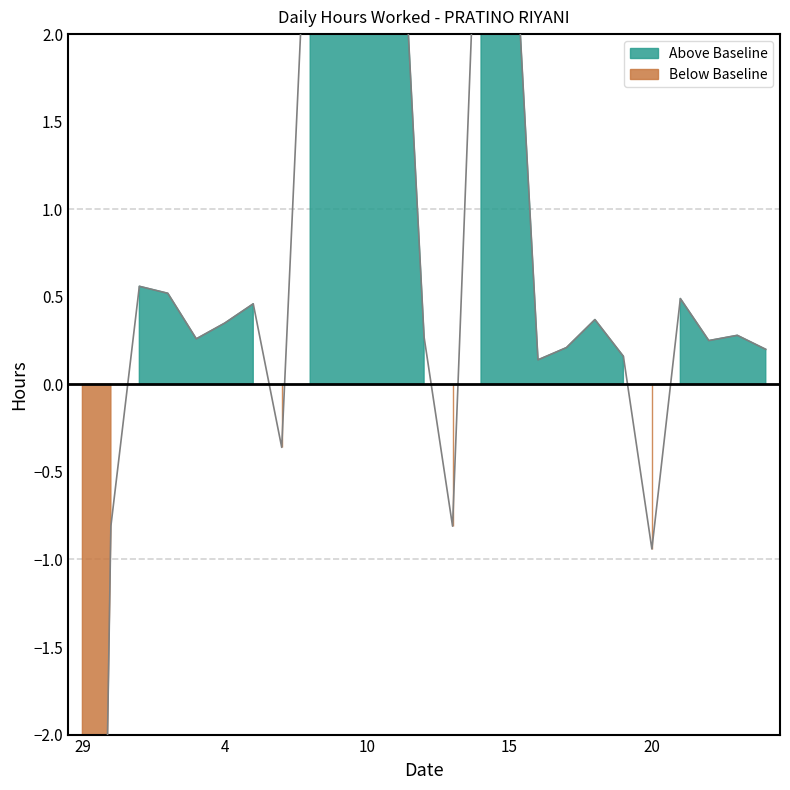

What is the sum of the values at 3 and 20?

-0.7